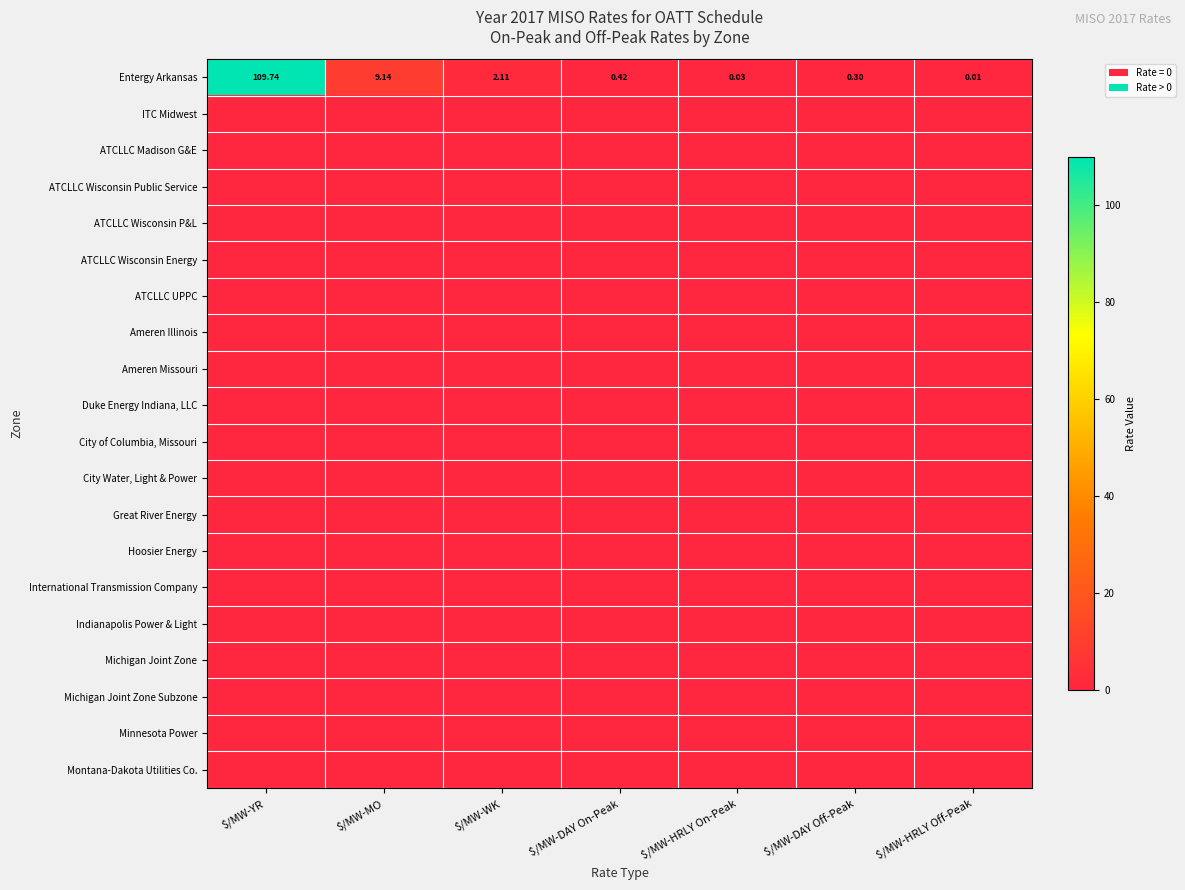

Which series has the widest spread of values?

Entergy Arkansas